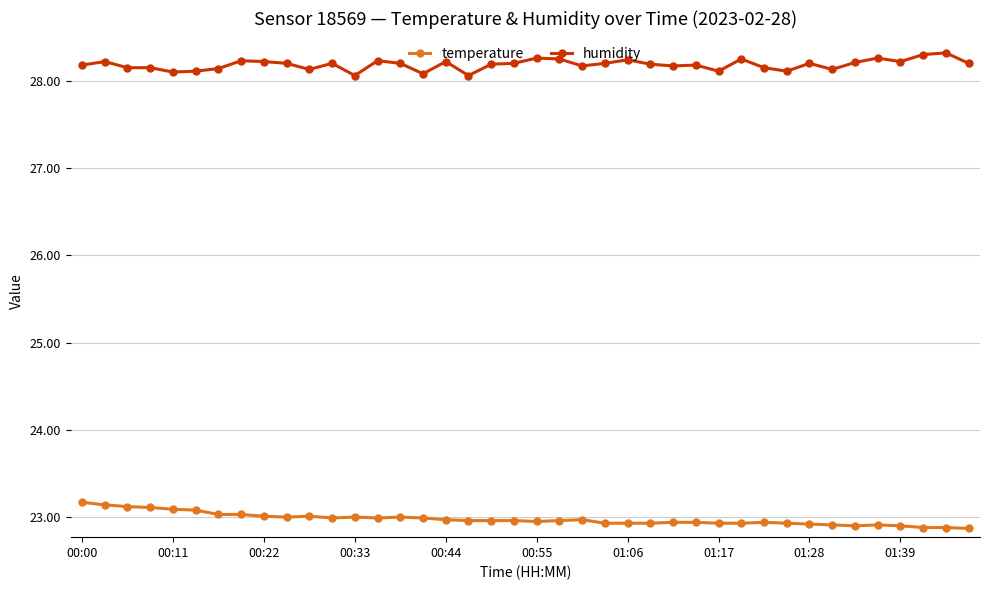

True or false: temperature and humidity intersect in this chart.

False